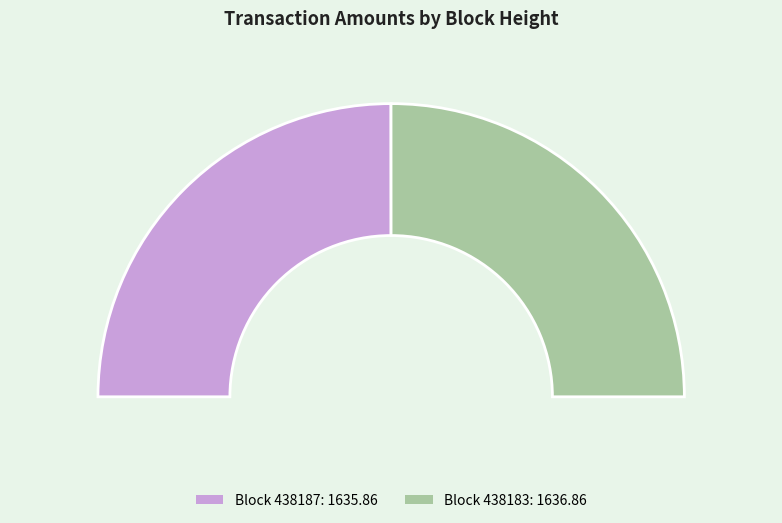

What is the largest slice in the pie chart?

438183